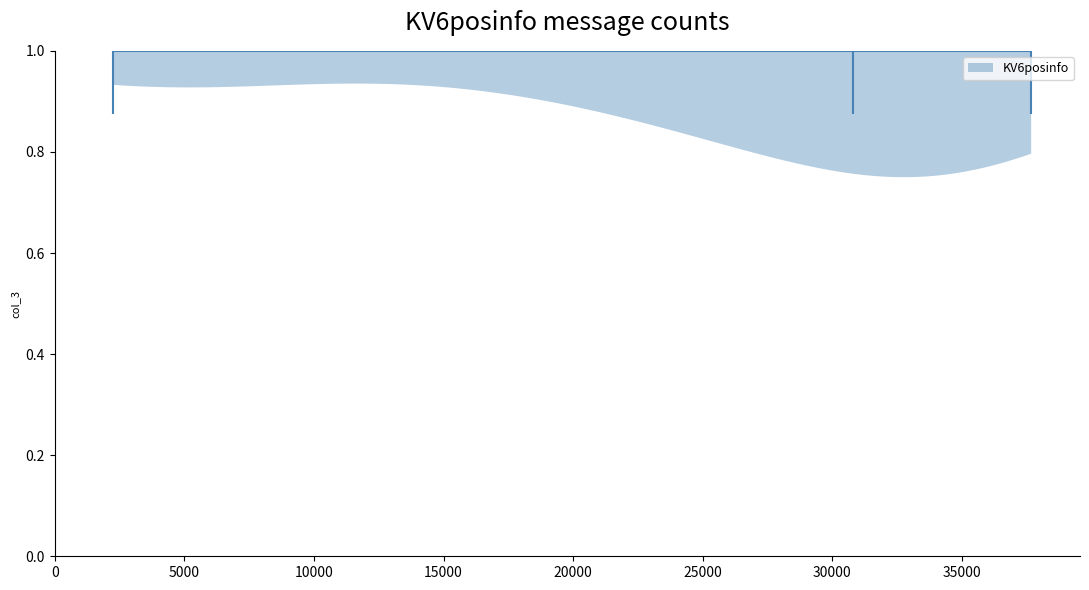

Read this violin plot against the x-axis: where its median line is, and the lowest and highest points the violin reaches. The values are not printed on the chart, so give them approximately, as read against the axis.

median line 31000, lowest point 2500, highest point 37500